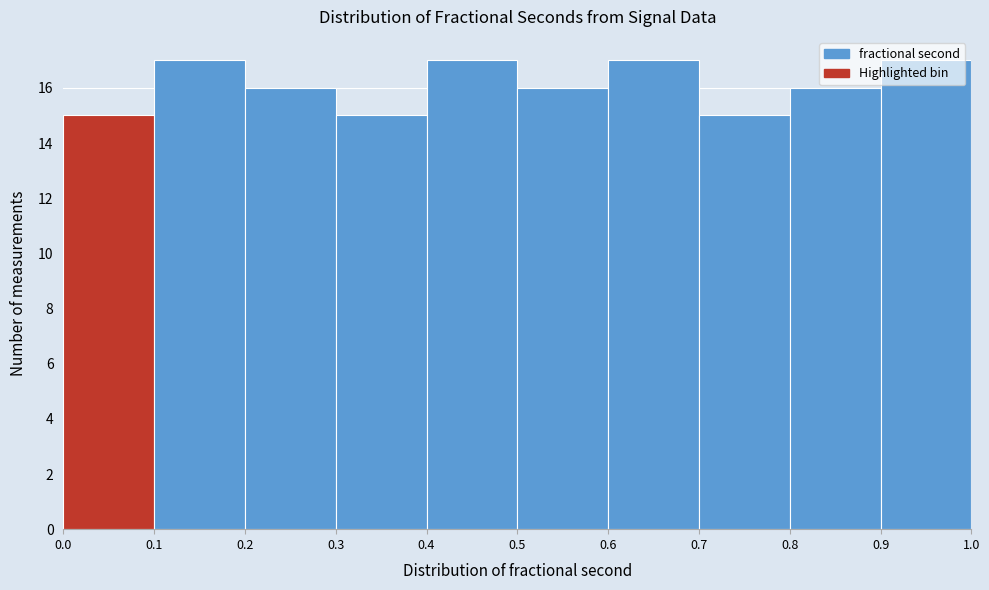

Reading left to right, transcribe this chart: for each bar, give the range it covers on the x-axis and its height. The values are not printed on the chart, so give them approximately, as read against the axis.

0.0 to 0.1: 15
0.1 to 0.2: 17
0.2 to 0.3: 16
0.3 to 0.4: 15
0.4 to 0.5: 17
0.5 to 0.6: 16
0.6 to 0.7: 17
0.7 to 0.8: 15
0.8 to 0.9: 16
0.9 to 1.0: 17